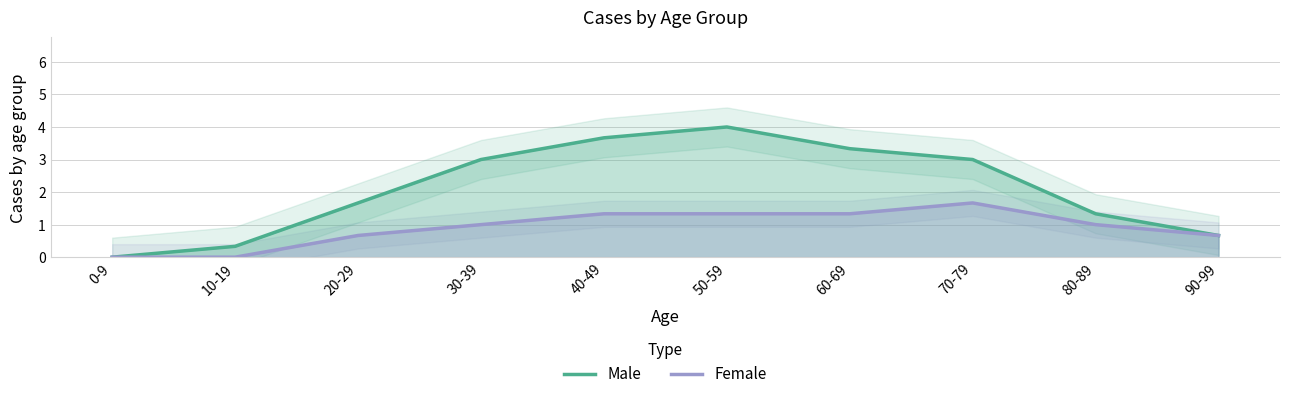

What is the difference between the Female values at 80-89 and 10-19?

1.0